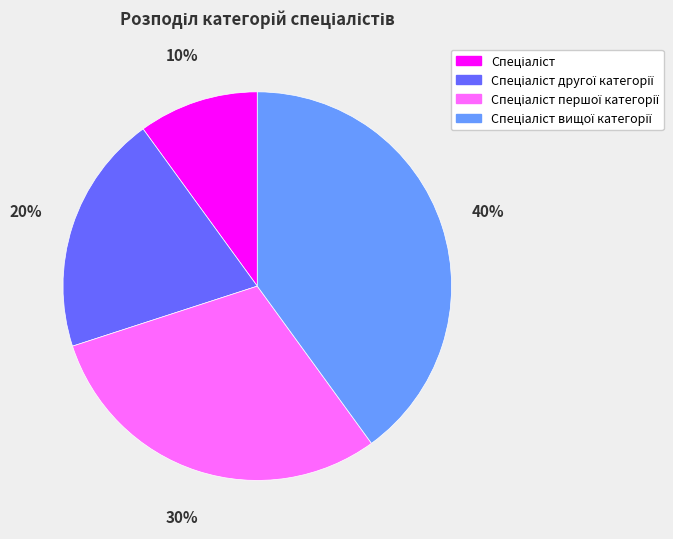

How many slices are in this pie chart?

4